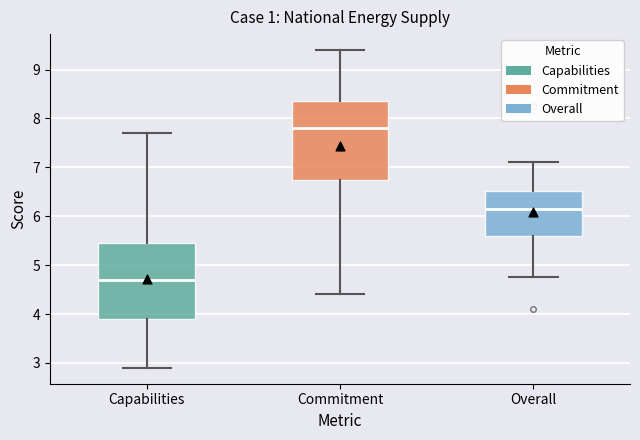

Which box has the lowest median line?

Capabilities